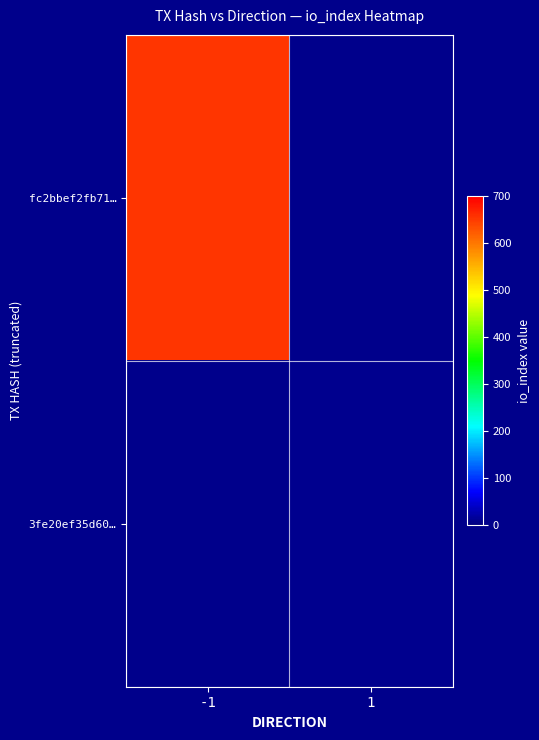

Which category has the lowest value across all series?

1